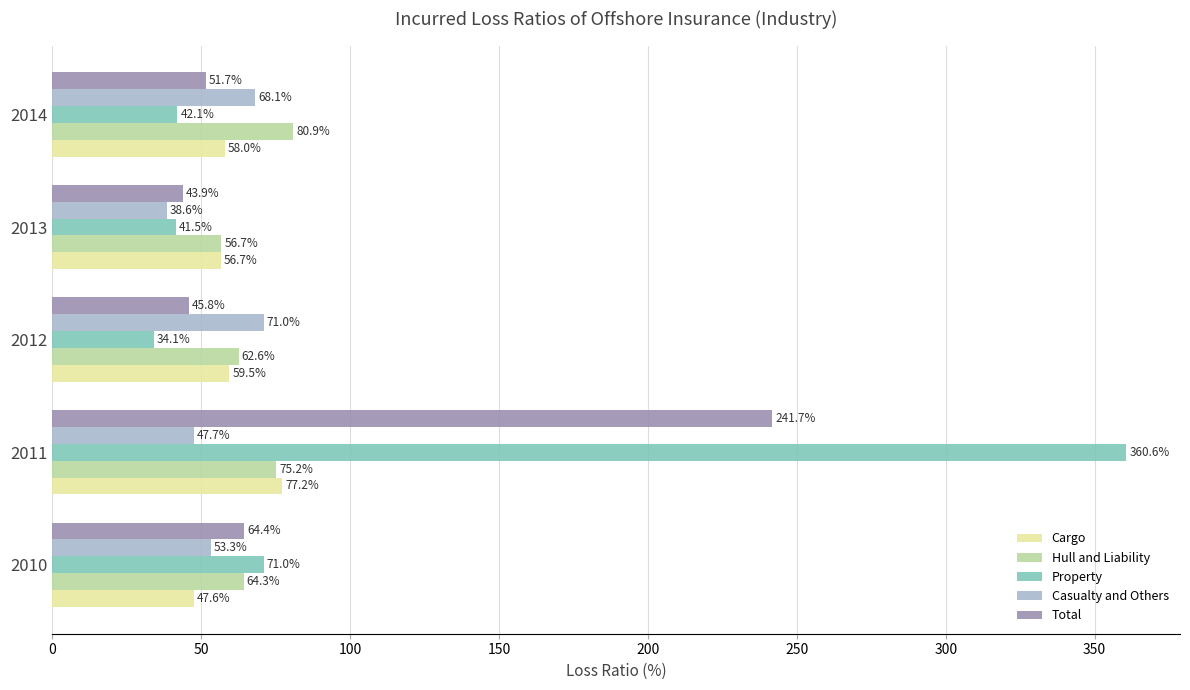

What is the difference between the second highest and minimum values in the Total series?

20.5